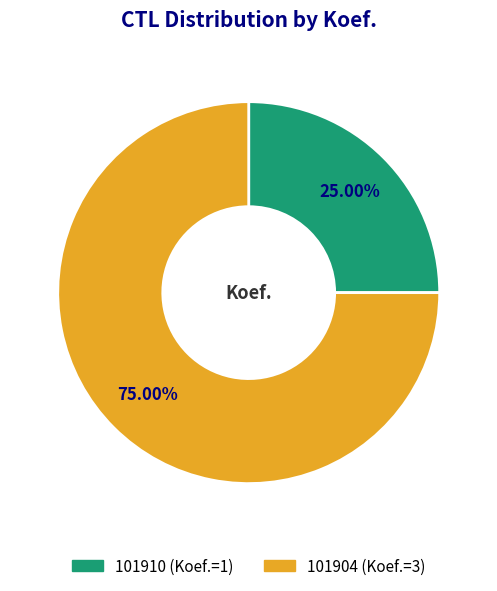

How many segments does this pie chart have?

2